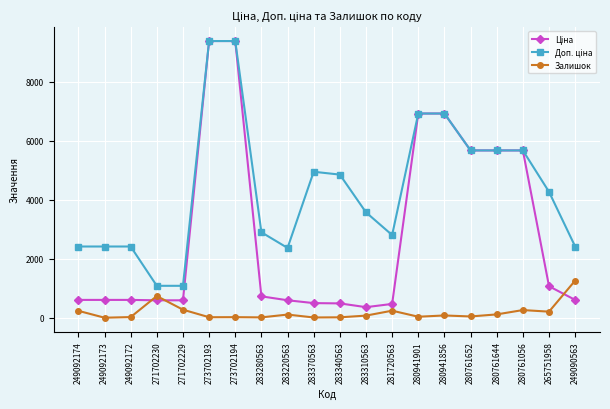

True or false: Залишок has more than 0 interior local peaks.

True